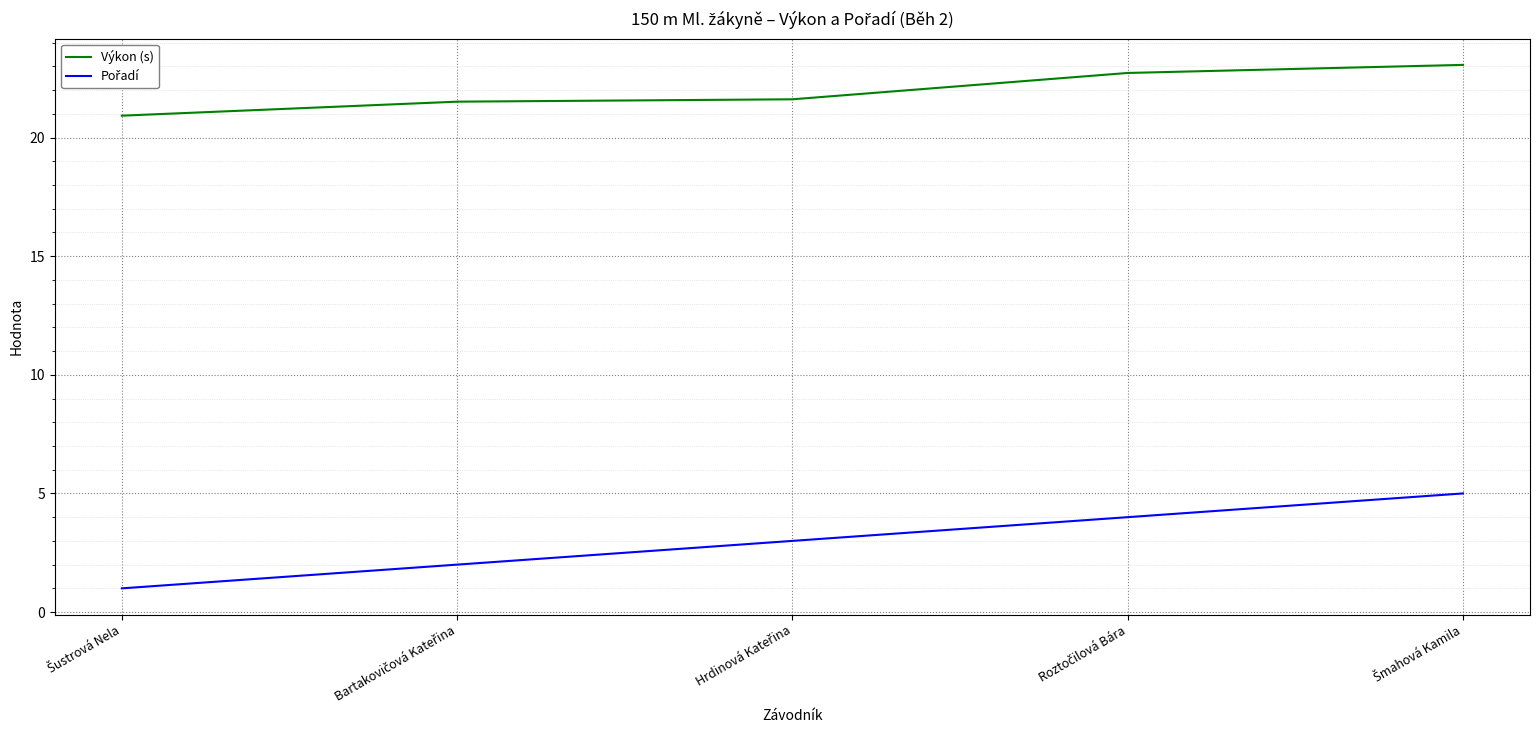

What is the difference between the second highest and second lowest values in the Výkon (s) series?

1.2